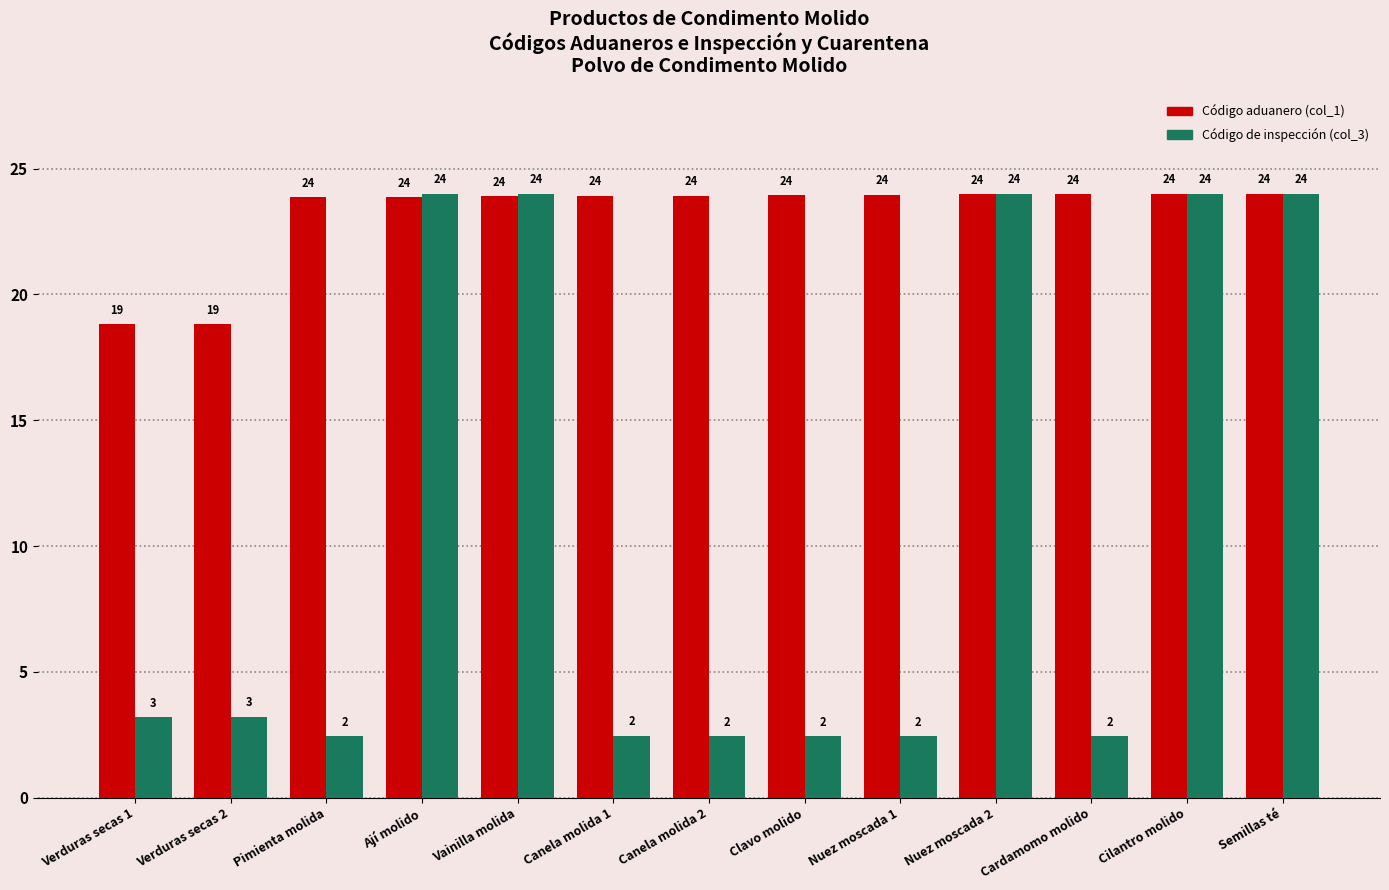

What is the difference between the maximum and minimum values in the Código aduanero (col_1) series?

5.2